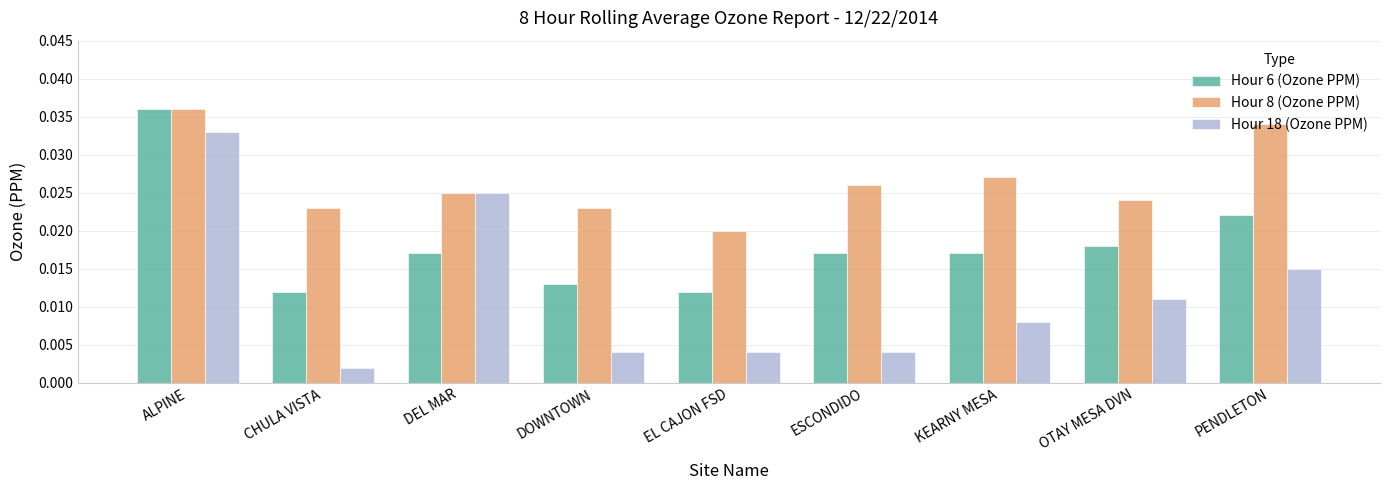

Which series has the widest spread of values?

Hour 18 (Ozone PPM)